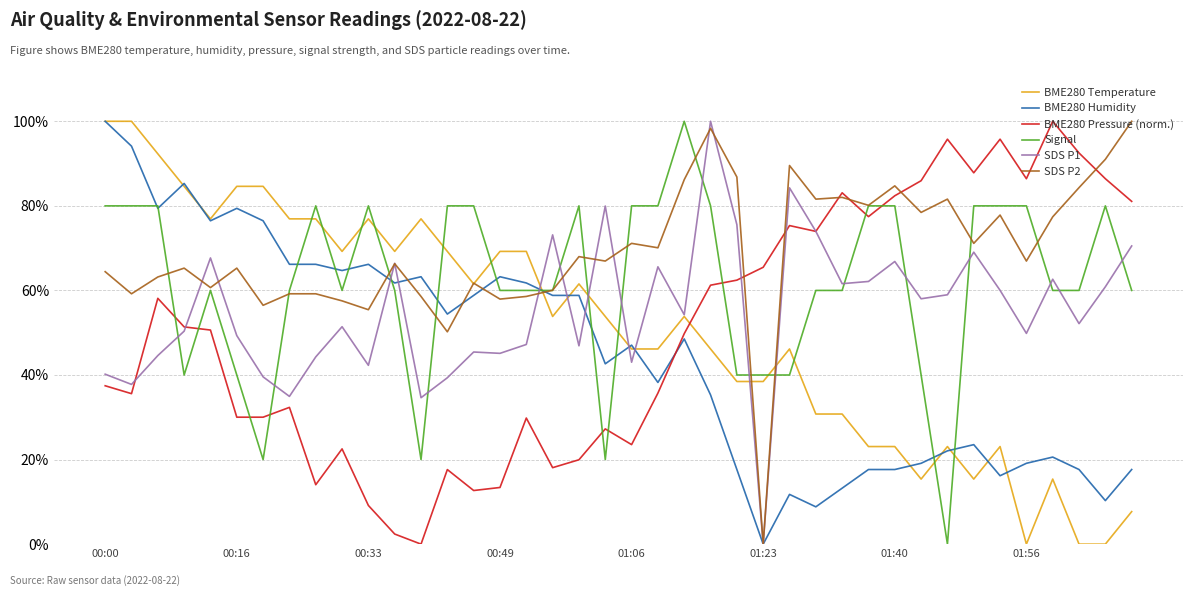

How many intersections are there between Signal and SDS P1?

17